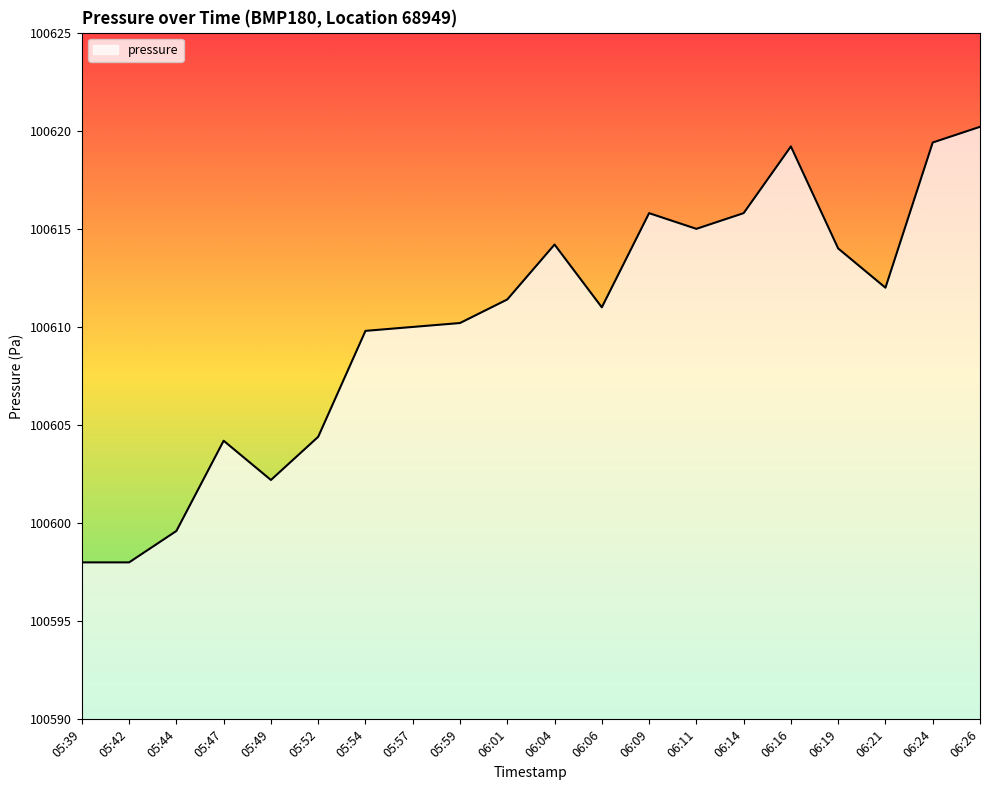

What is the greatest value displayed?

100620.2